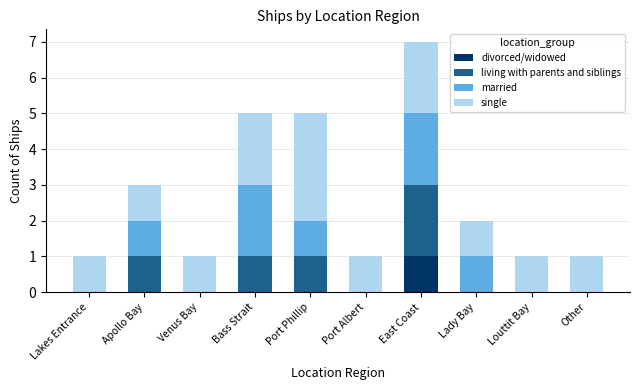

True or false: divorced/widowed has a value of 0 at Lady Bay.

True